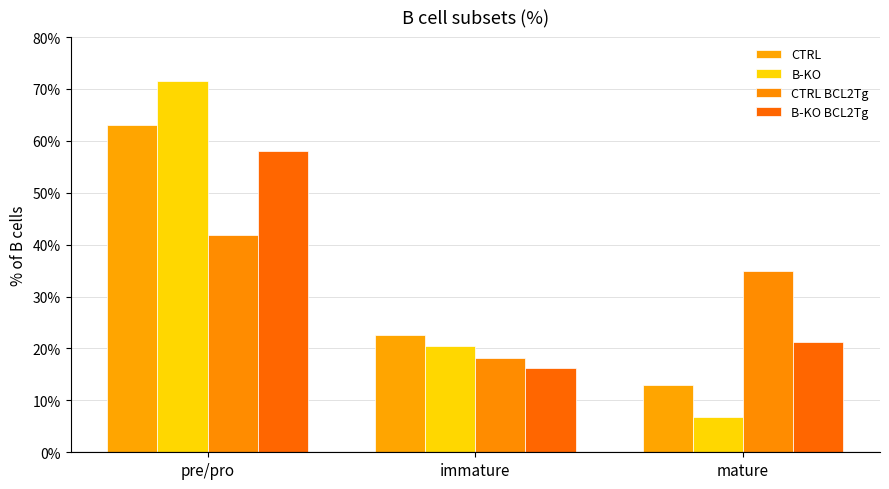

What is the sum of the B-KO BCL2Tg values at mature and immature?

37.6